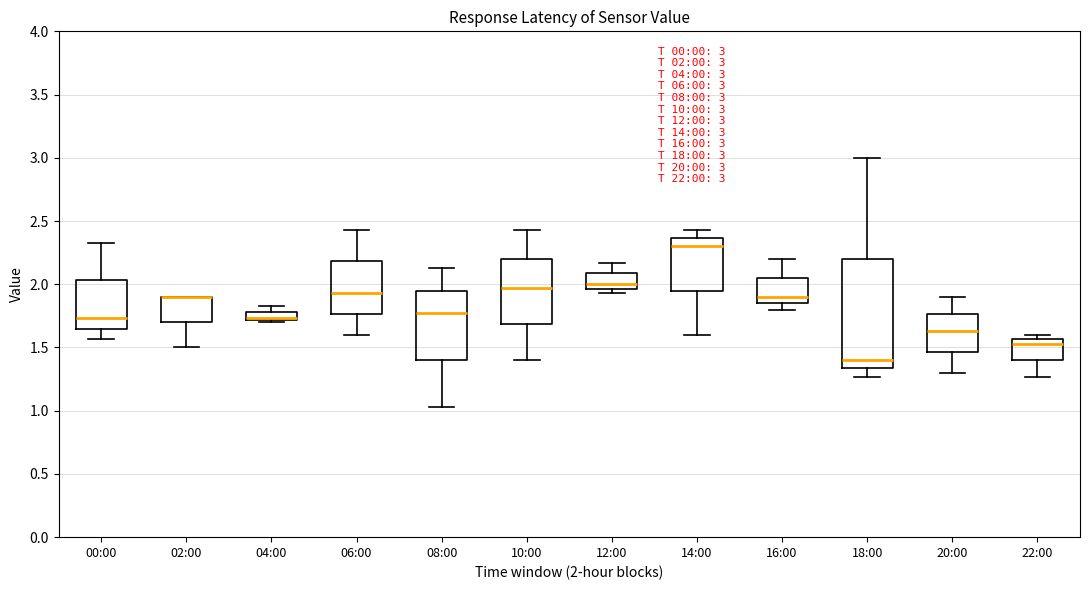

Which box is the tallest, from its lower edge to its upper edge?

18:00